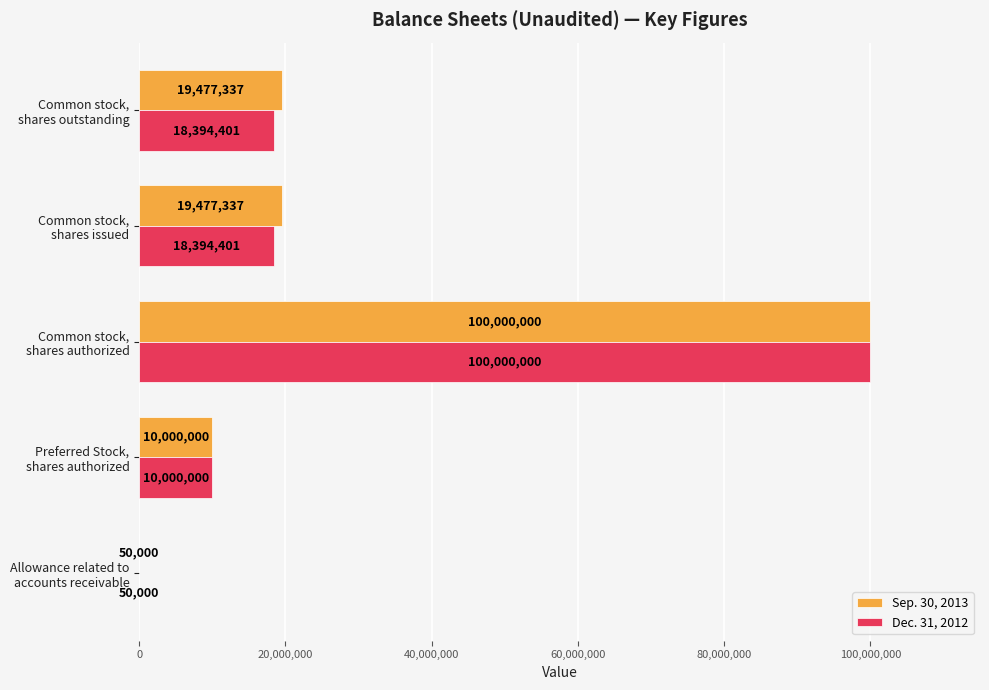

What is the sum of all Sep. 30, 2013 values?

149004674